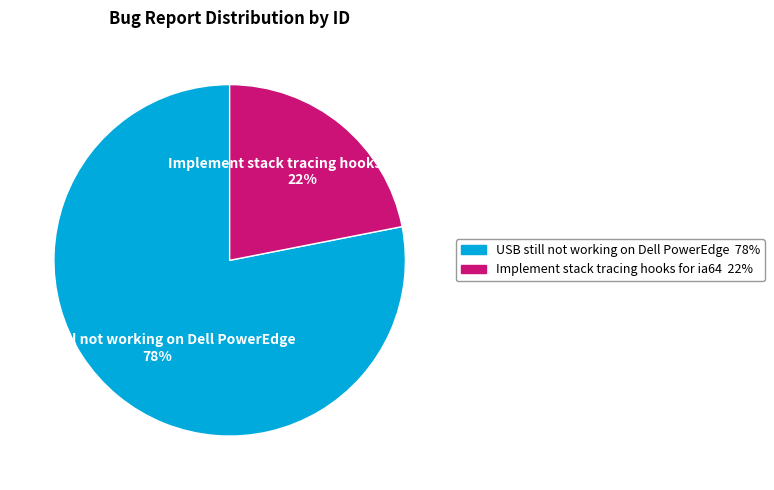

How many segments does this pie chart have?

2